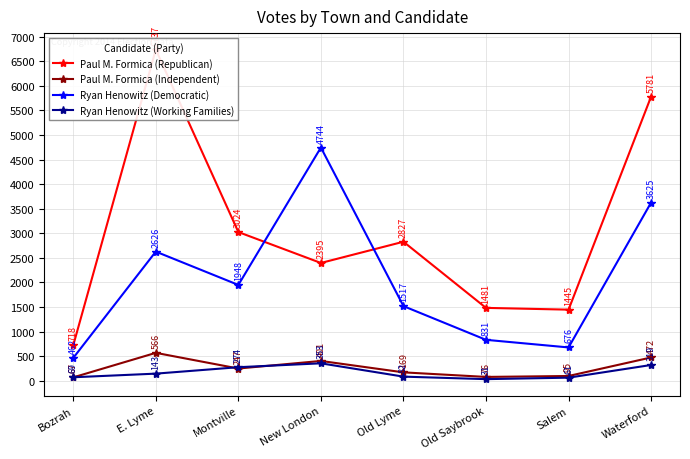

Between which two adjacent categories do Ryan Henowitz (Working Families) and Paul M. Formica (Independent) first intersect?

Bozrah and E. Lyme